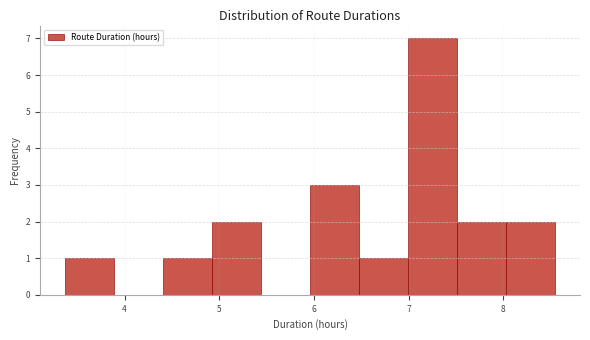

Over which range of the x-axis is the bar tallest?

7.0 to 7.5